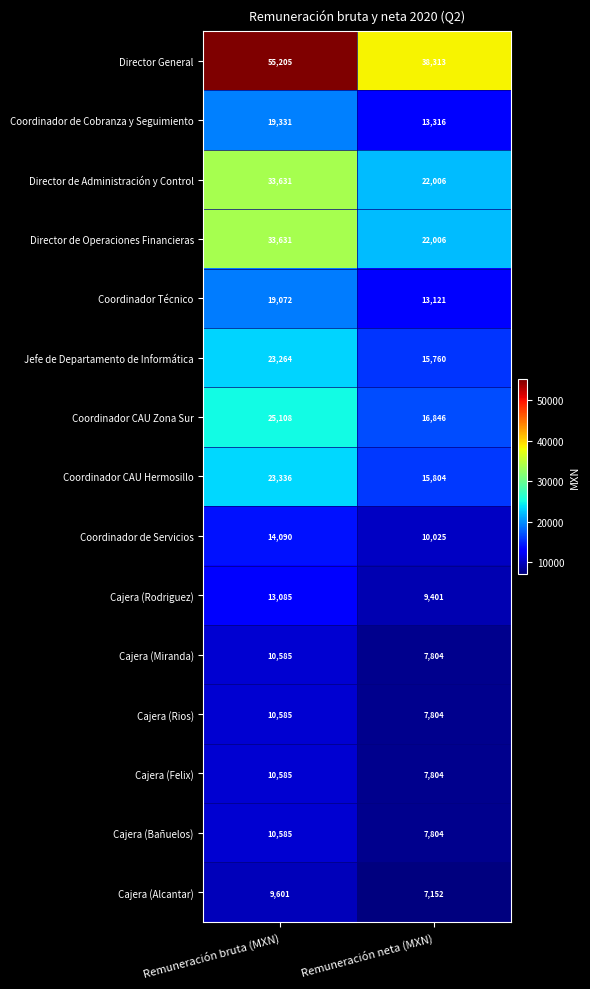

What is the difference between the highest and lowest values at Remuneración bruta (MXN)?

45604